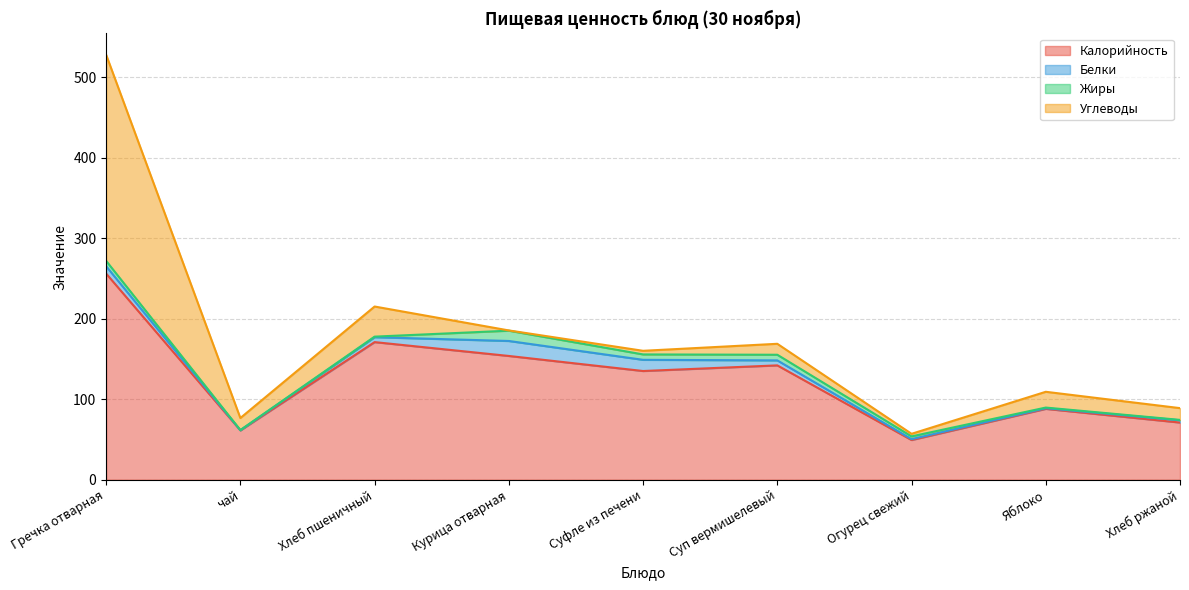

True or false: Калорийность and Углеводы intersect in this chart.

False